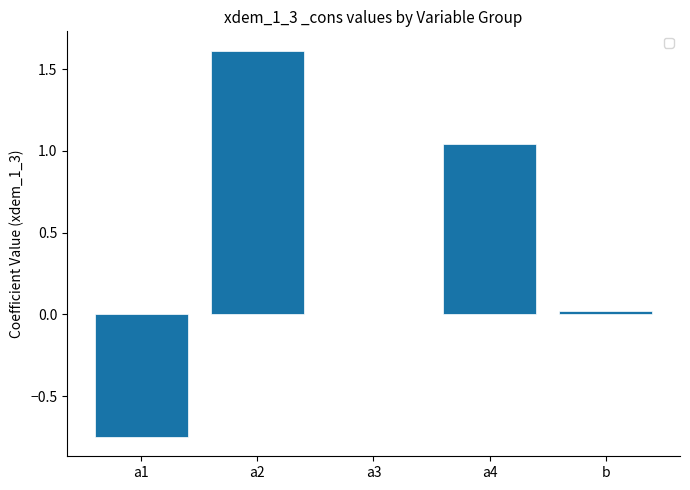

What is the greatest value displayed?

1.6